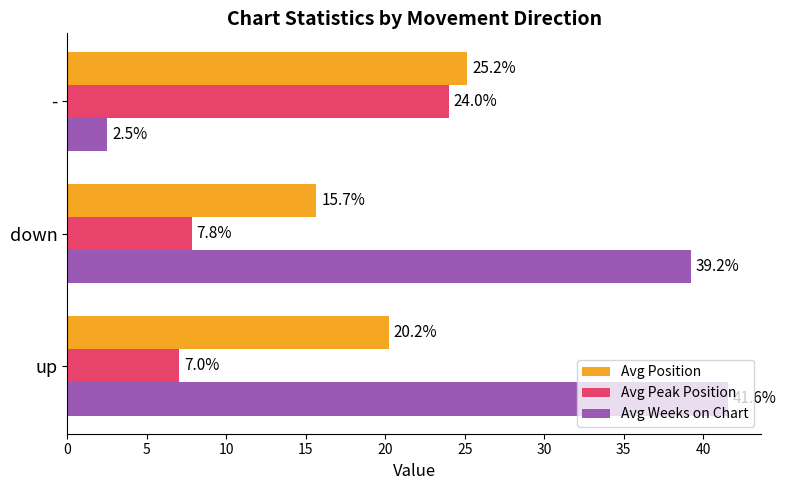

What is the difference between the maximum and minimum values in the Avg Position series?

9.5